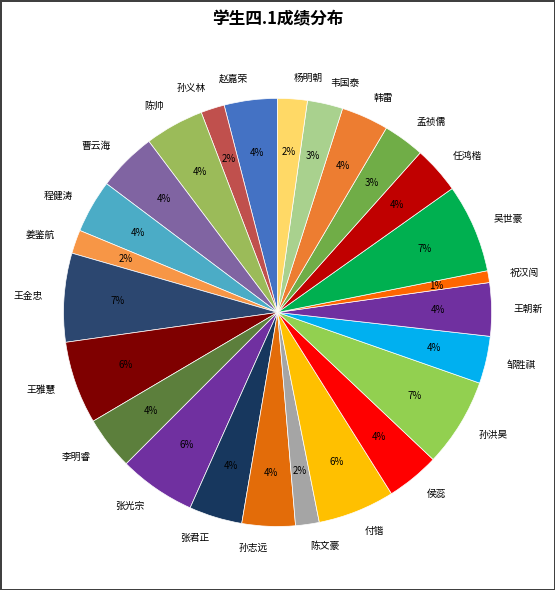

Is there a majority slice in this chart?

No